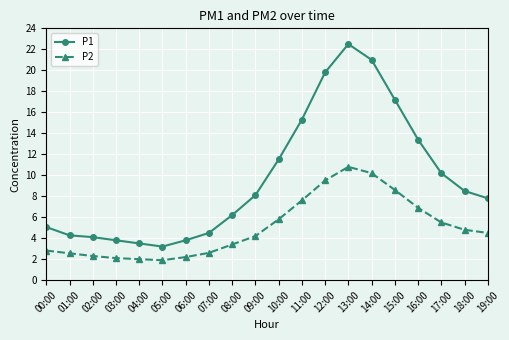

Reading left to right, what are all the values shown in this chart?

P1: 00:00=5.1	01:00=4.3	02:00=4.1	03:00=3.8	04:00=3.5	05:00=3.2	06:00=3.8	07:00=4.5	08:00=6.2	09:00=8.1	10:00=11.5	11:00=15.3	12:00=19.8	13:00=22.5	14:00=21.0	15:00=17.2	16:00=13.4	17:00=10.2	18:00=8.5	19:00=7.8
P2: 00:00=2.8	01:00=2.6	02:00=2.3	03:00=2.1	04:00=2.0	05:00=1.9	06:00=2.2	07:00=2.6	08:00=3.4	09:00=4.2	10:00=5.8	11:00=7.6	12:00=9.5	13:00=10.8	14:00=10.2	15:00=8.6	16:00=6.9	17:00=5.5	18:00=4.8	19:00=4.5